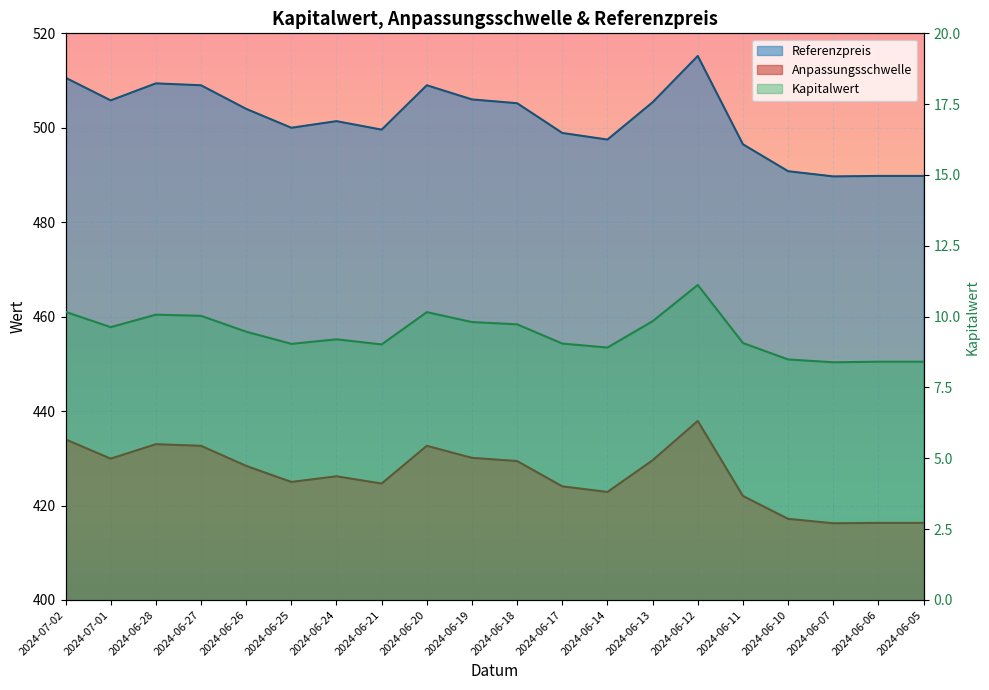

How many interior local peaks does the Referenzpreis series have?

4